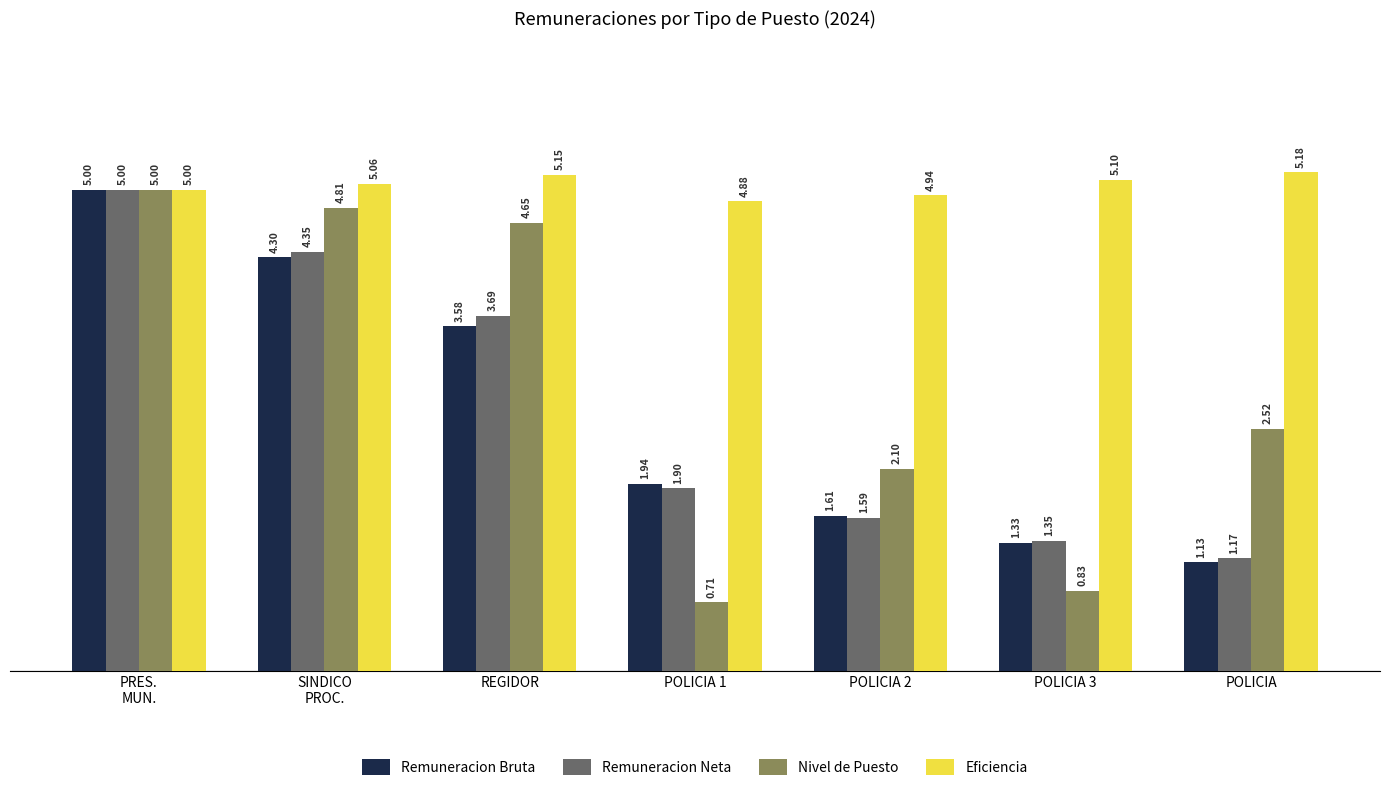

Which series has the widest spread of values?

Nivel de Puesto